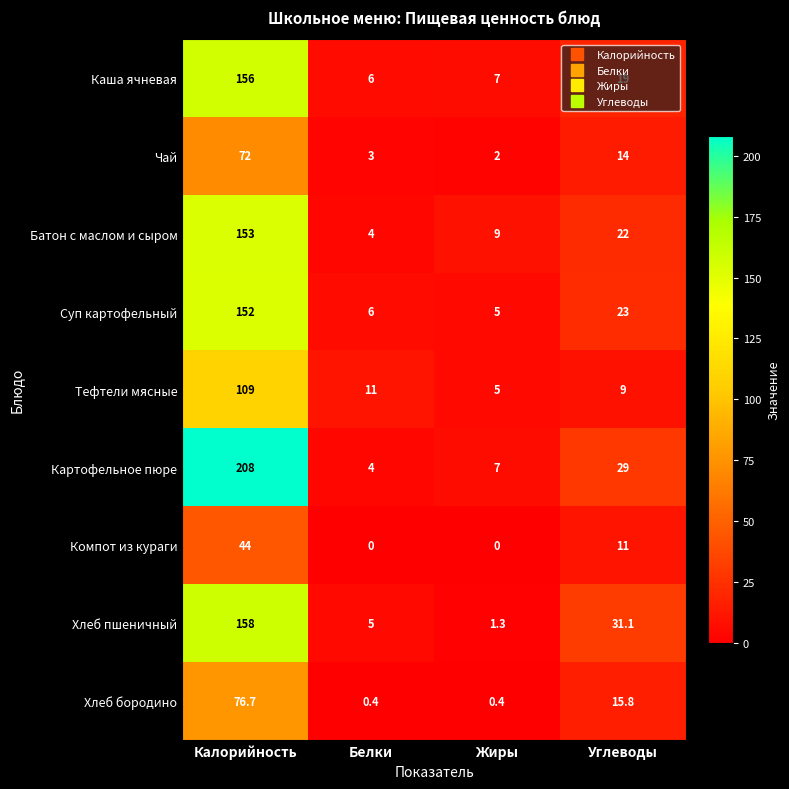

The Чай series shows 124.9 at Калорийность. True or false?

False